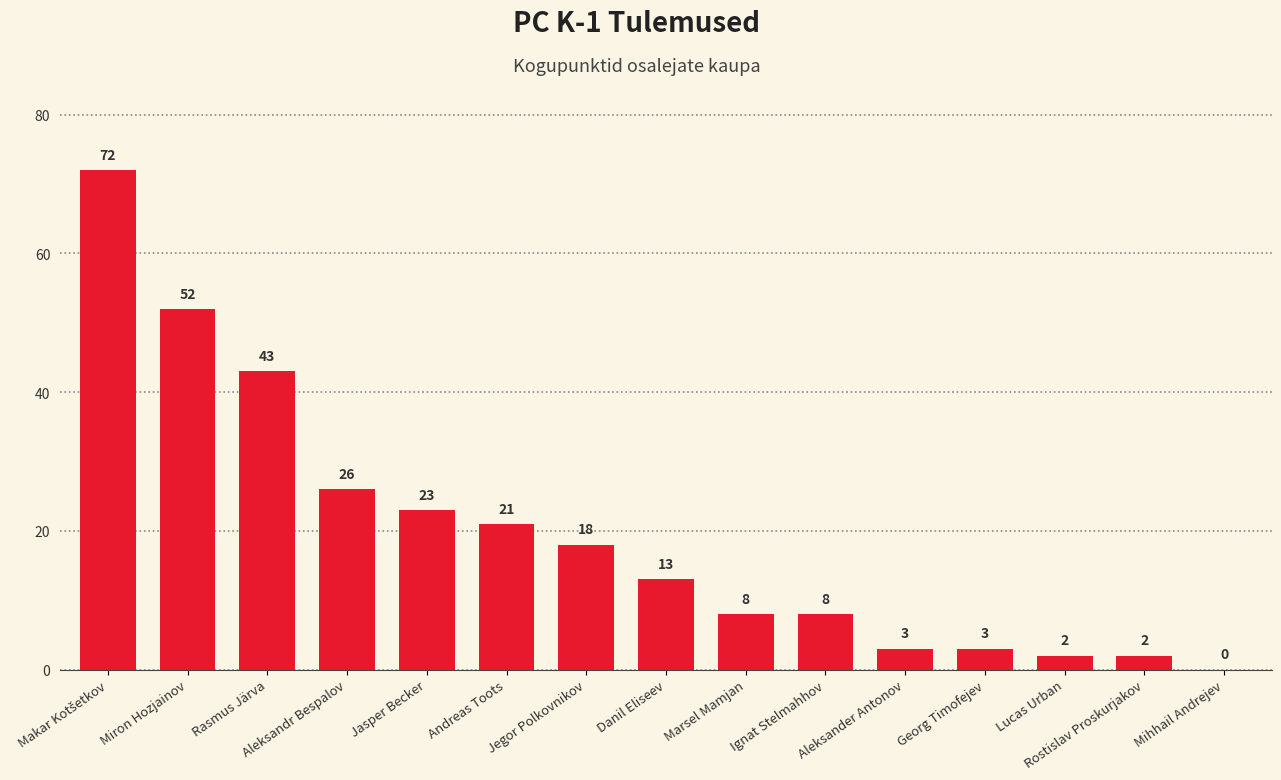

Where is the data nearest to the value 36?

Rasmus Järva